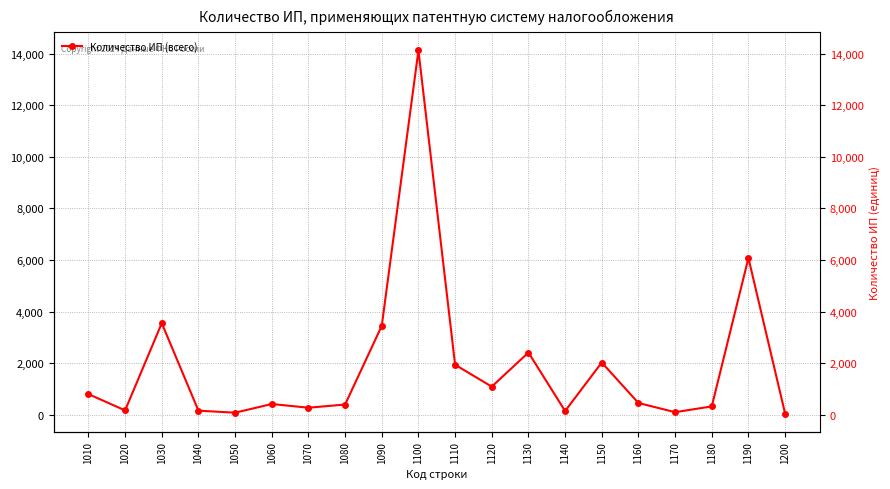

Is it true that the value at 1120 is 1092?

True